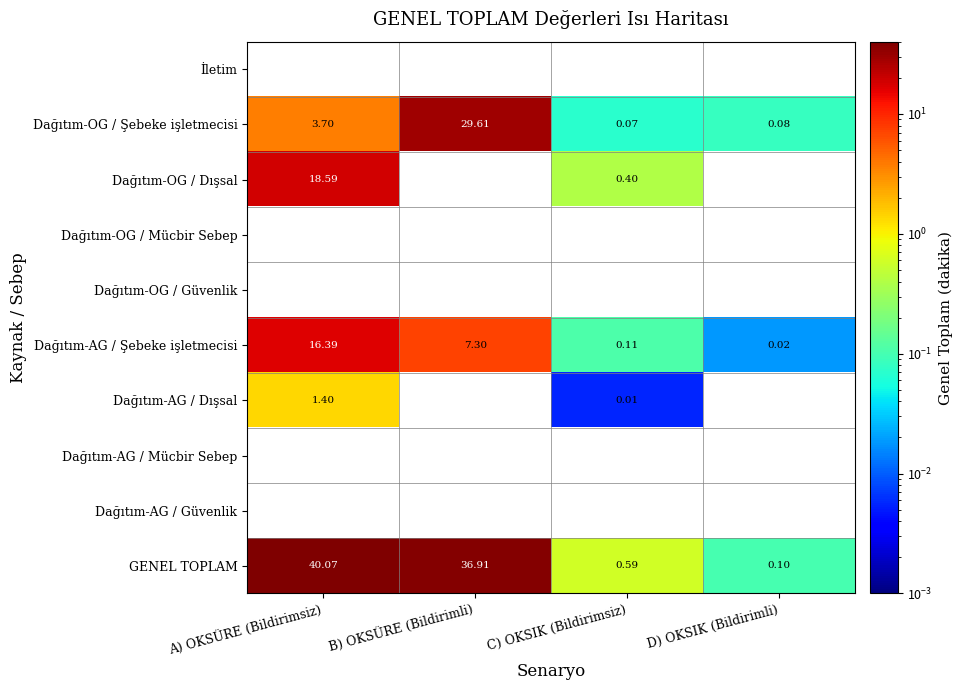

True or false: Dağıtım-AG / Dışsal has a value of 2.0 at A) OKSÜRE (Bildirimsiz).

False